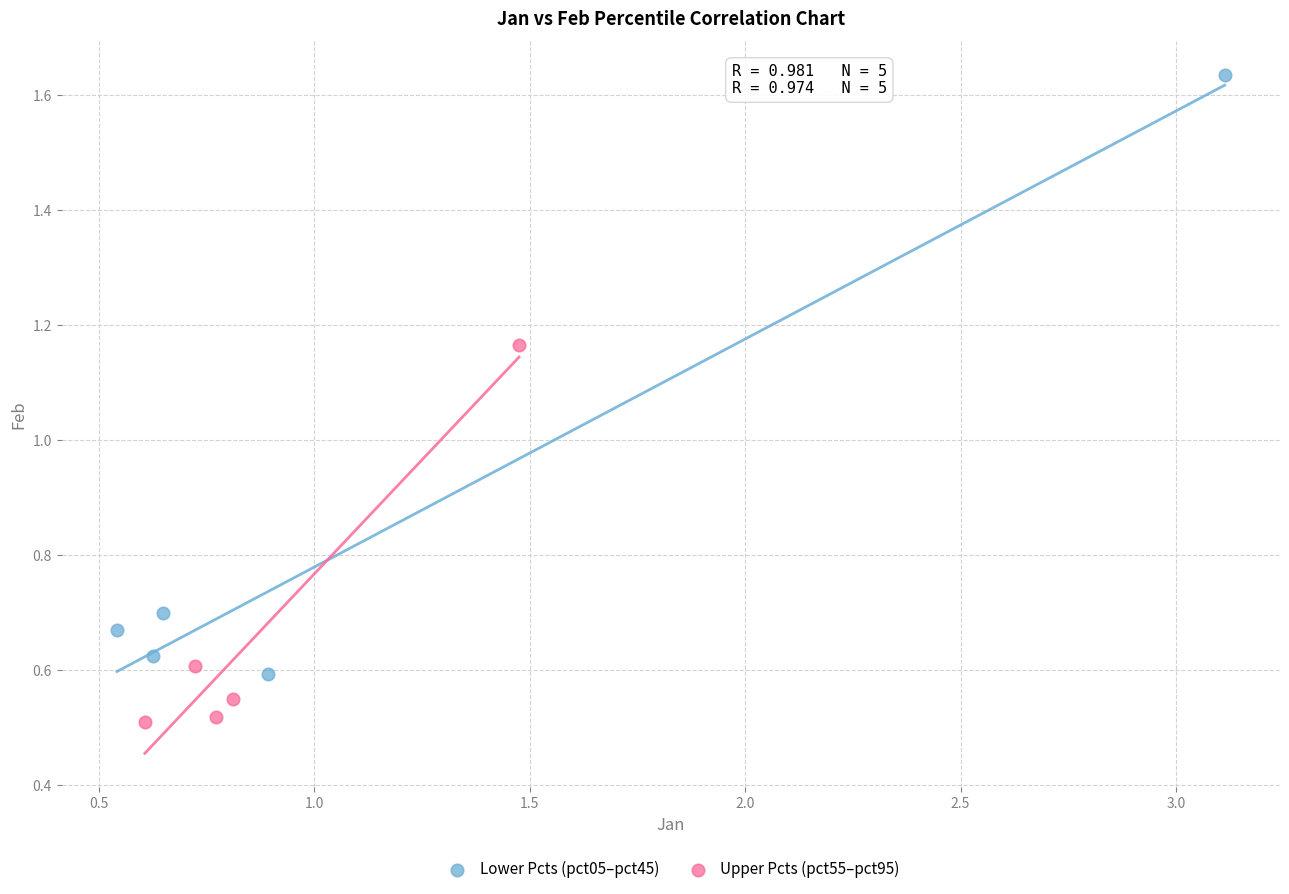

Which series reaches the maximum Y coordinate?

Lower Pcts (pct05–pct45)